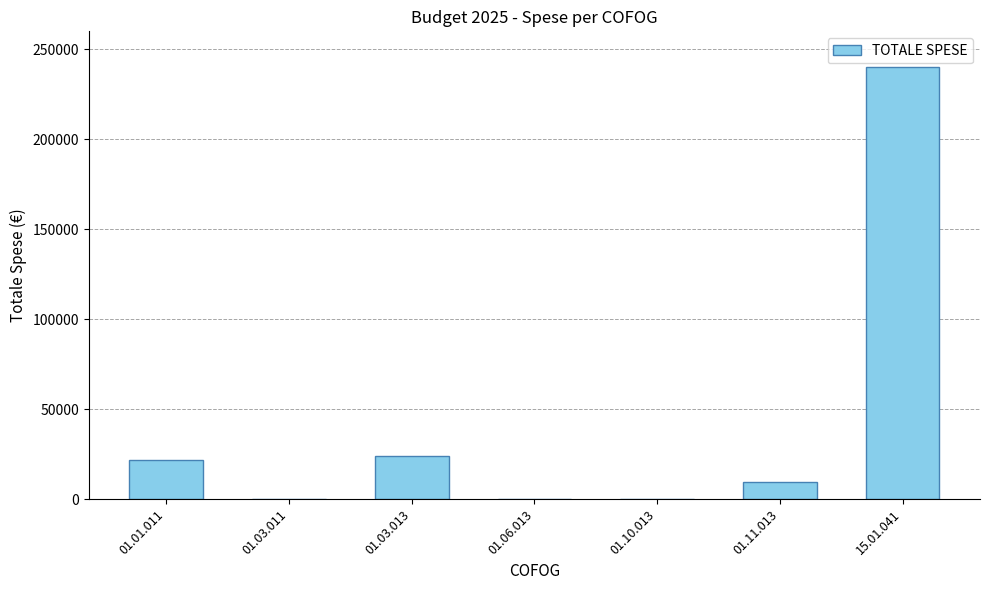

Count the number of data series in this chart.

1